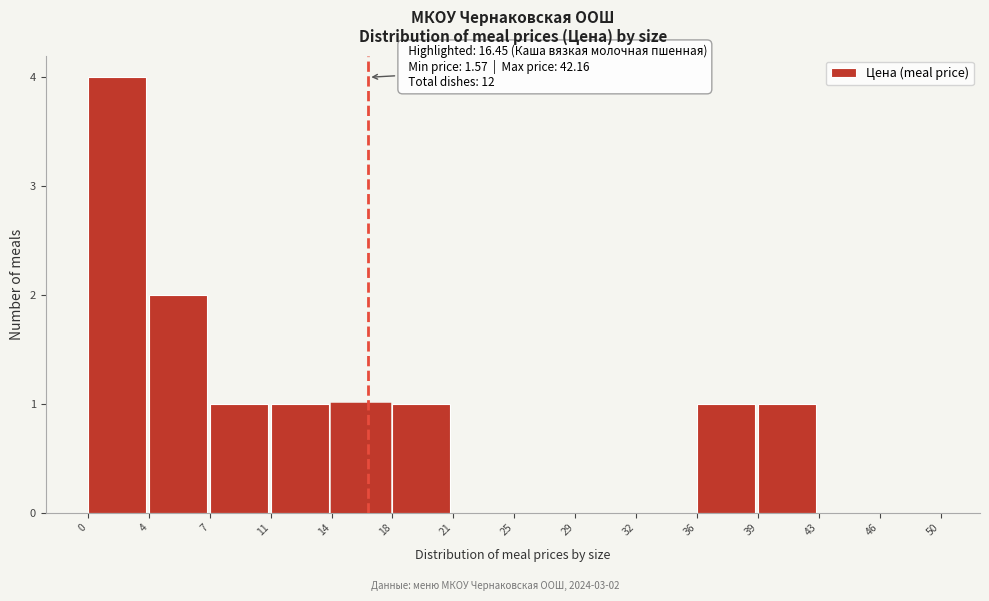

Which range on the x-axis has the tallest bar?

0 to 4